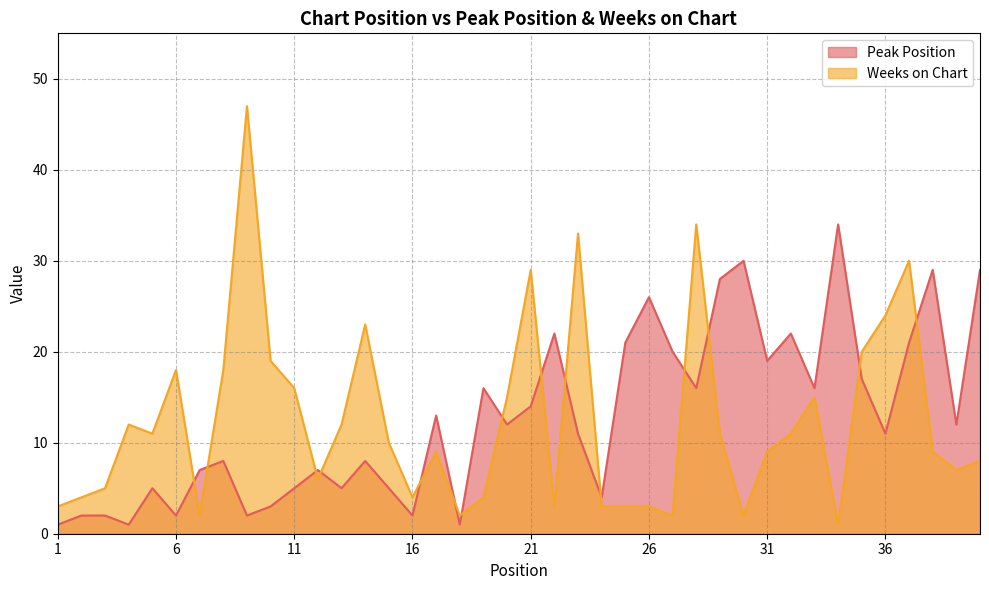

What is the greatest value displayed?

47